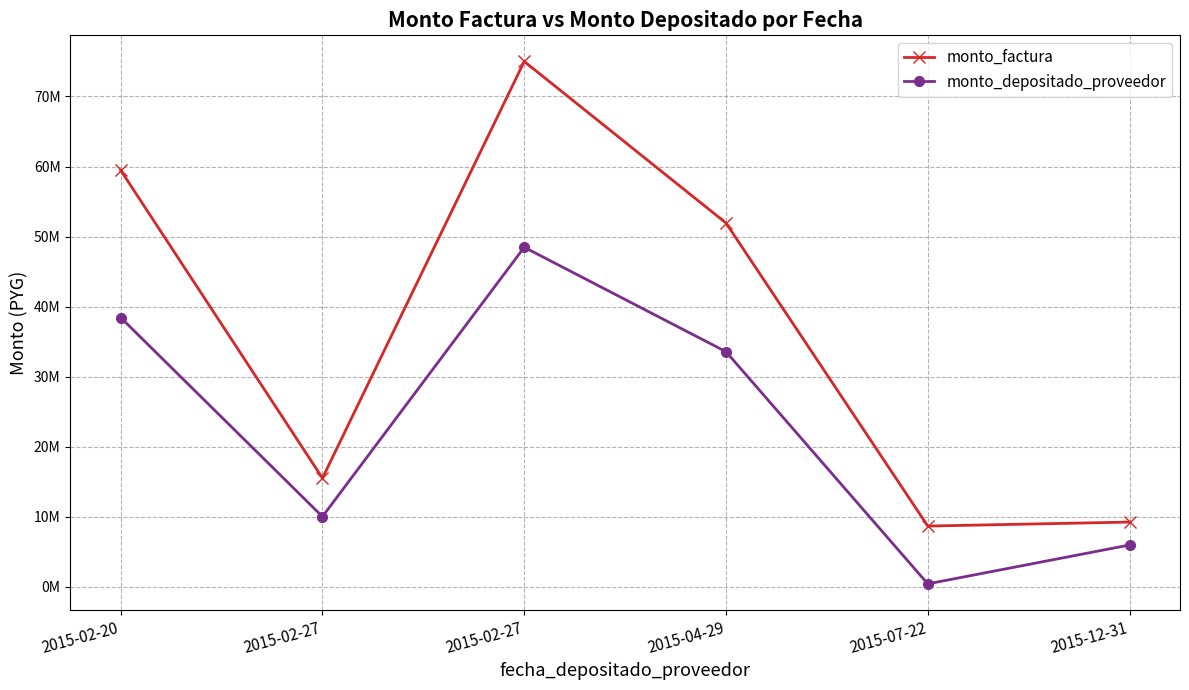

Rank the series by their average value, from highest to lowest.

monto_factura, monto_depositado_proveedor